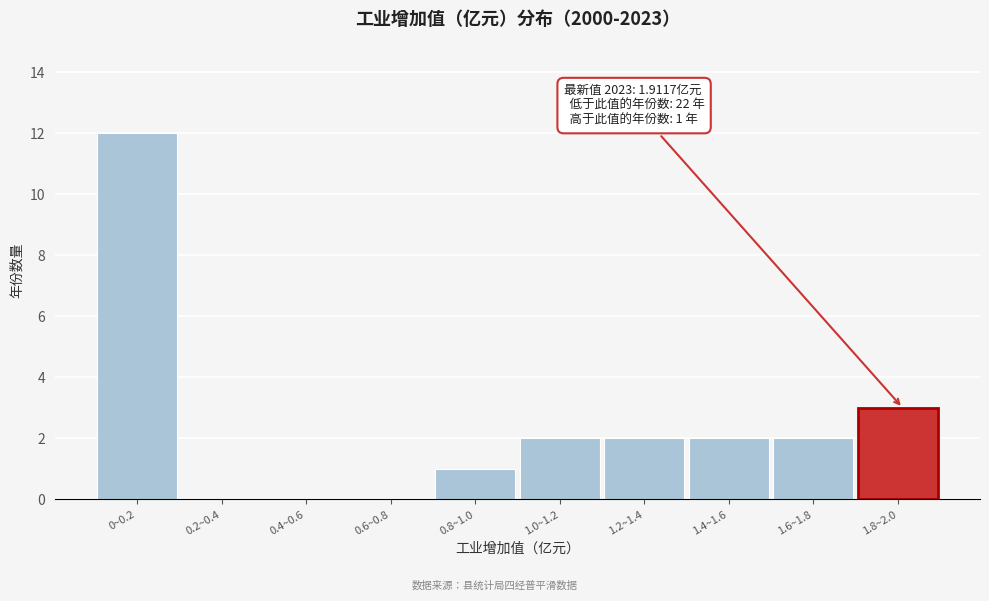

Reading left to right, extract all data points from this chart.

0~0.2=12	0.2~0.4=0	0.4~0.6=0	0.6~0.8=0	0.8~1.0=1	1.0~1.2=2	1.2~1.4=2	1.4~1.6=2	1.6~1.8=2	1.8~2.0=3